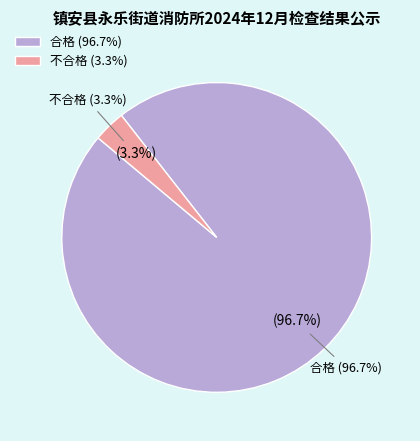

What is the total percentage of 不合格 and 合格?

100.0%